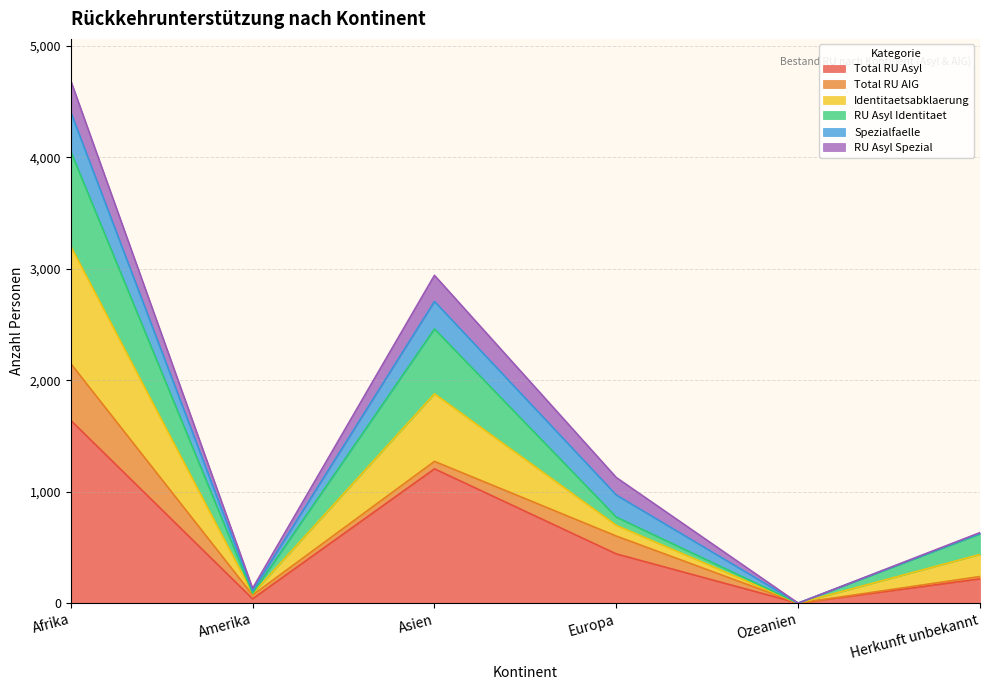

At which label does Total RU Asyl reach its peak?

Afrika